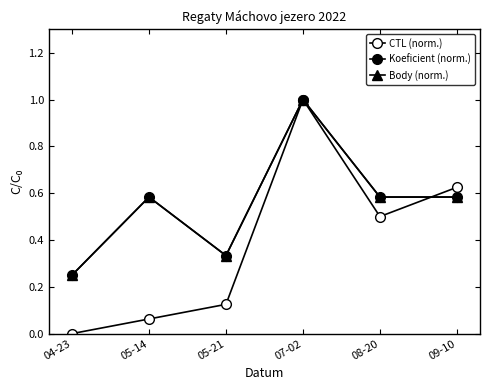

List the labels in order of Koeficient (norm.) value, smallest first.

04-23, 05-21, 05-14, 08-20, 09-10, 07-02